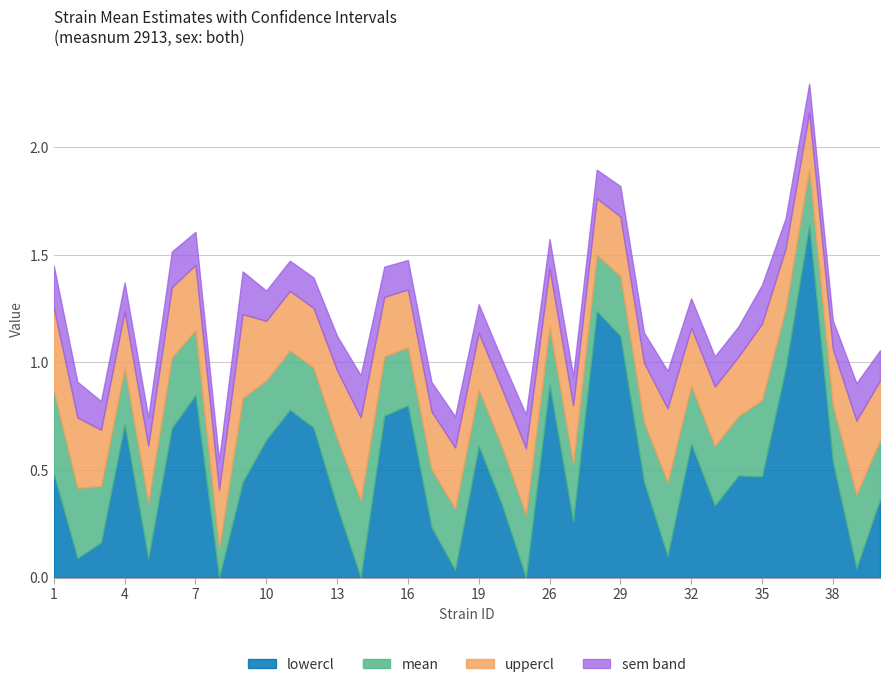

The value of lowercl at 38 is 0.5. True or false?

True